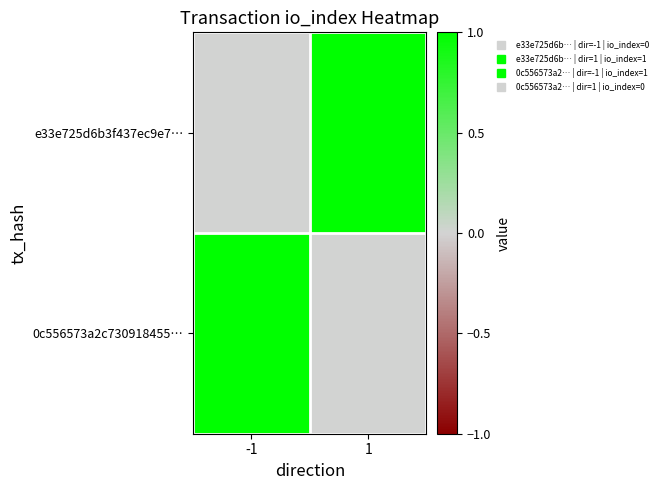

How many data points does each series have?

2